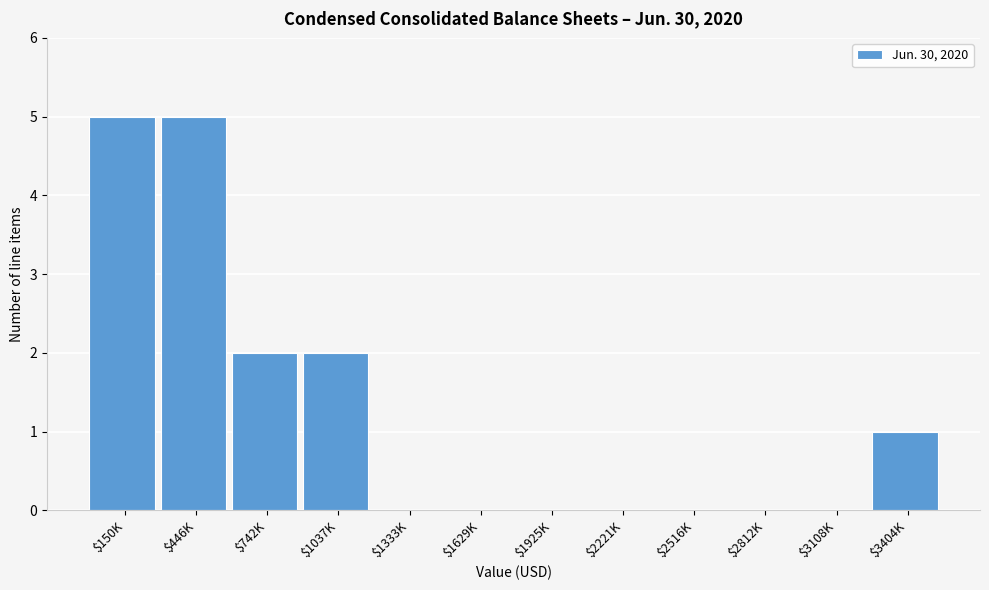

Is it true that the value at $446K is 5?

True